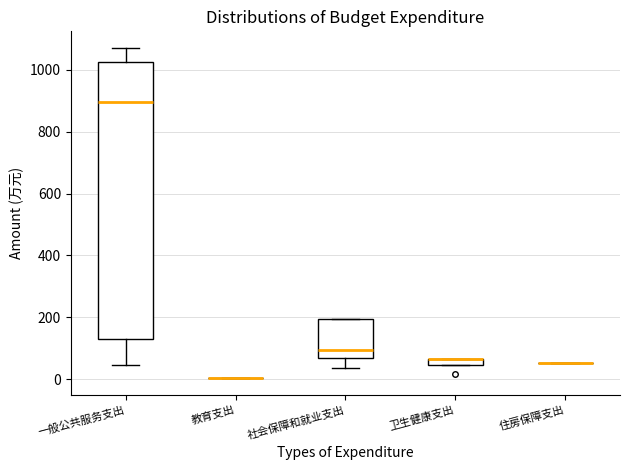

Which box is the tallest, from its lower edge to its upper edge?

一般公共服务支出